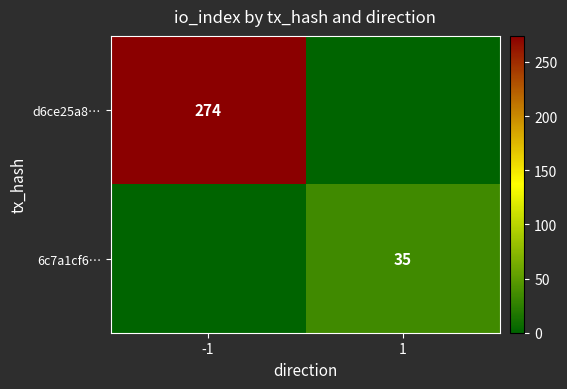

Is it true that 6c7a1cf6… equals 23 at 1?

False